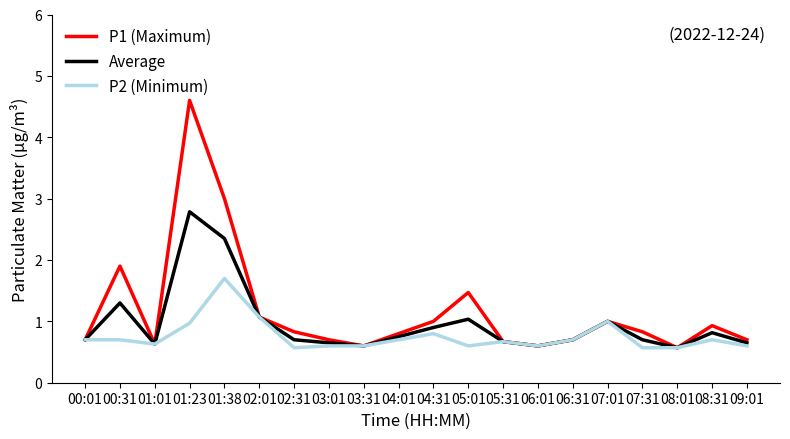

What is the smallest value displayed?

0.6